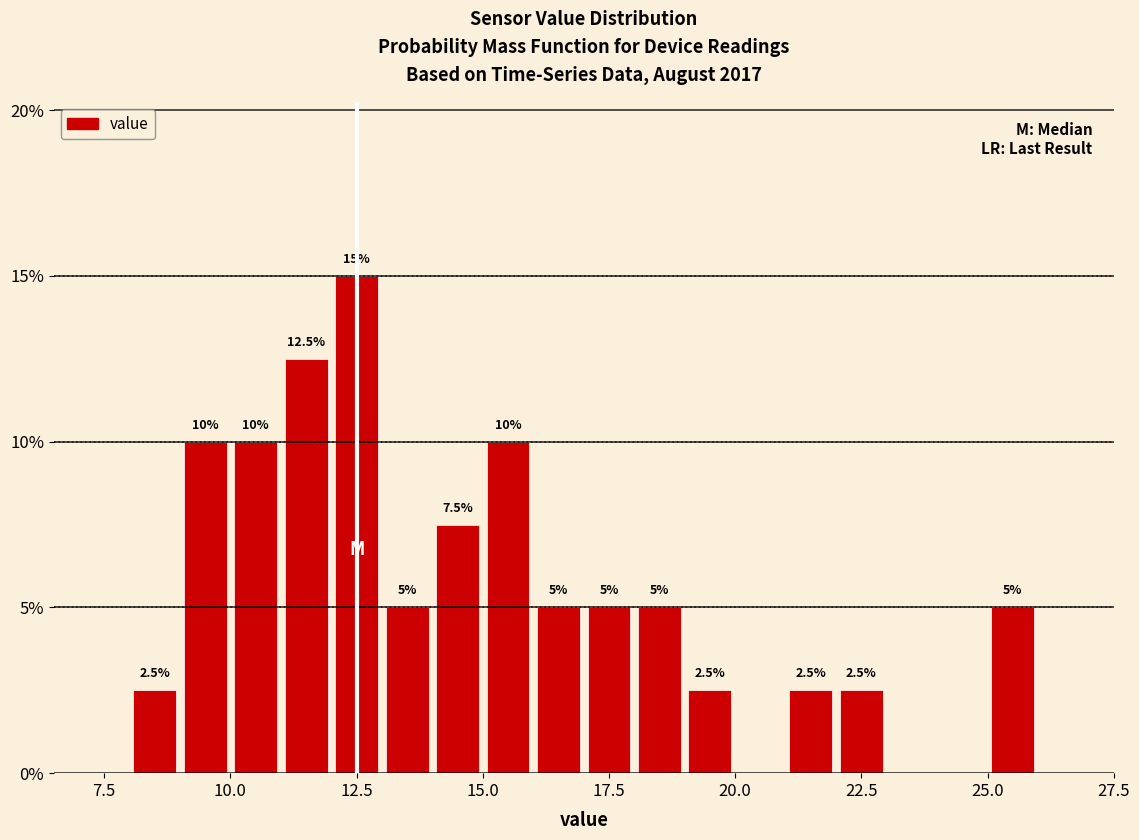

Read against the x-axis, roughly where is the centre of the tallest bar?

12.5